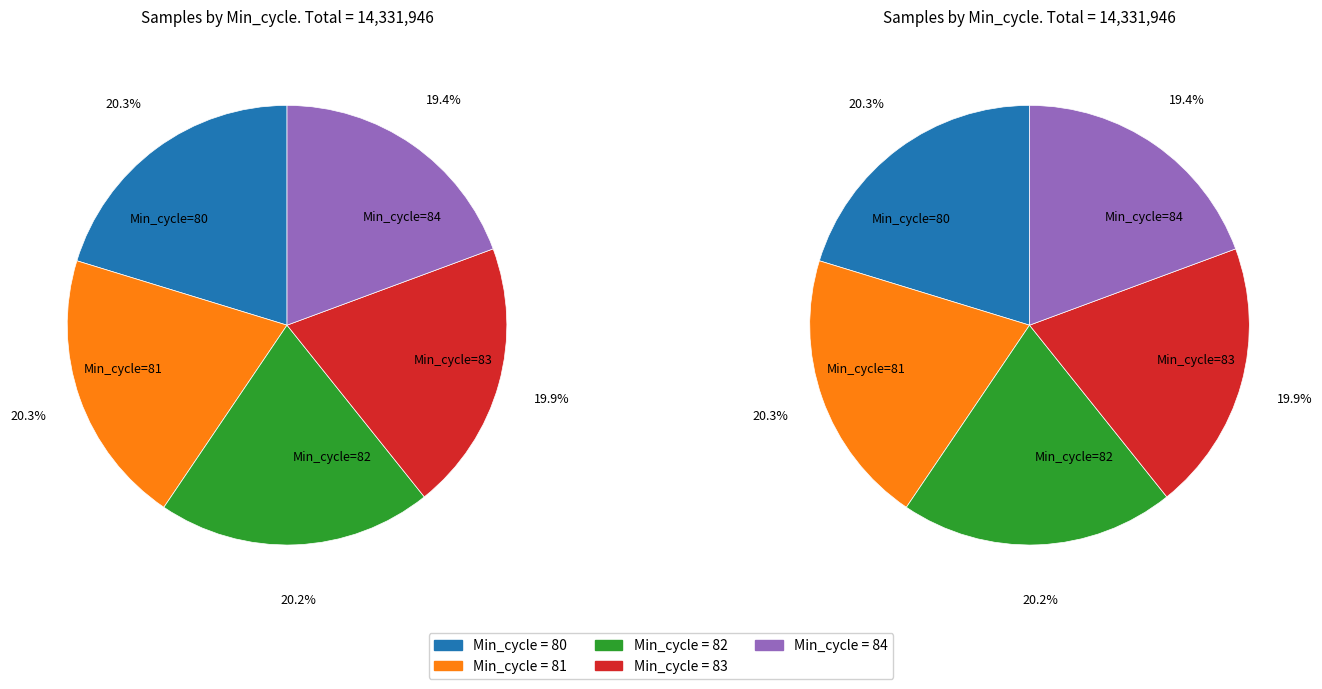

What percentage is the 83 slice, to the nearest percent?

20%